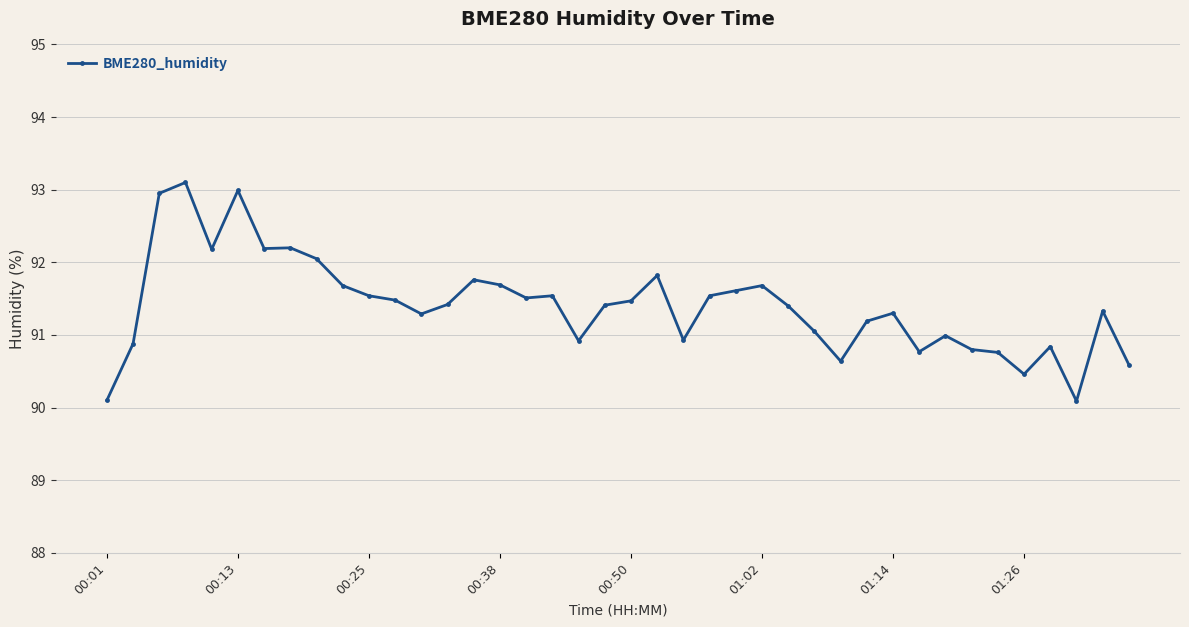

What is the minimum value shown in the chart?

90.1